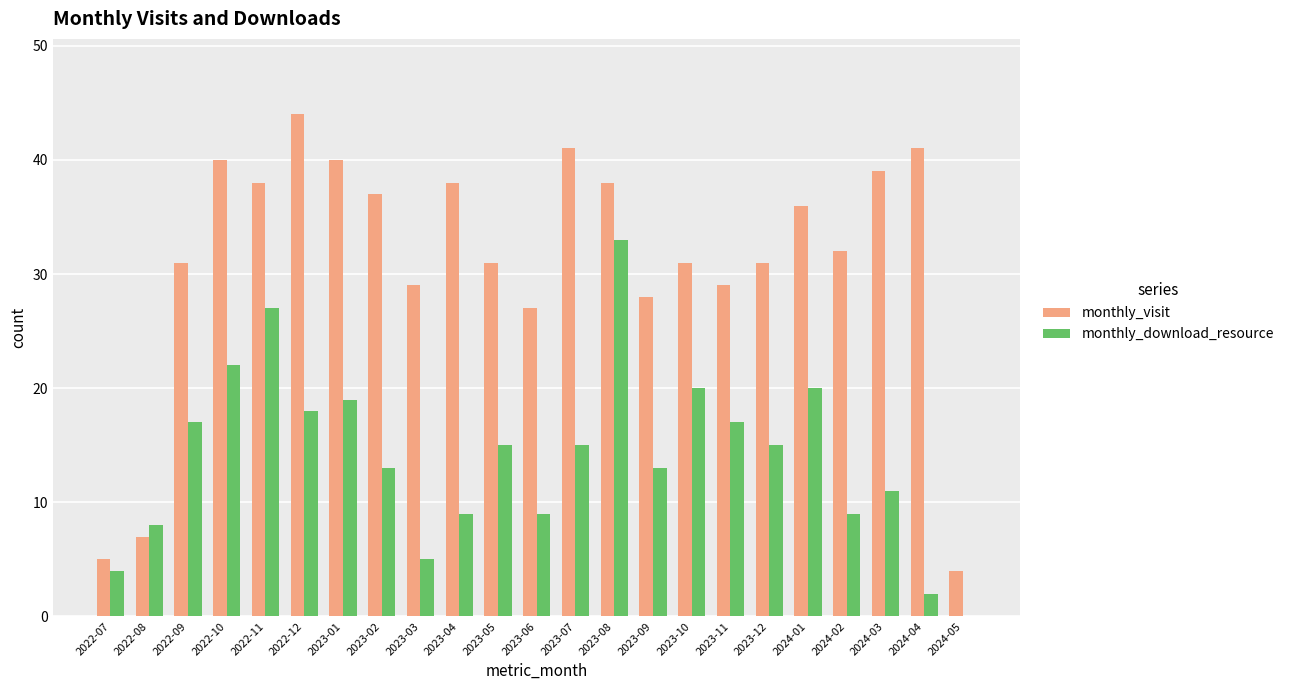

Which series has the largest total across all categories?

monthly_visit